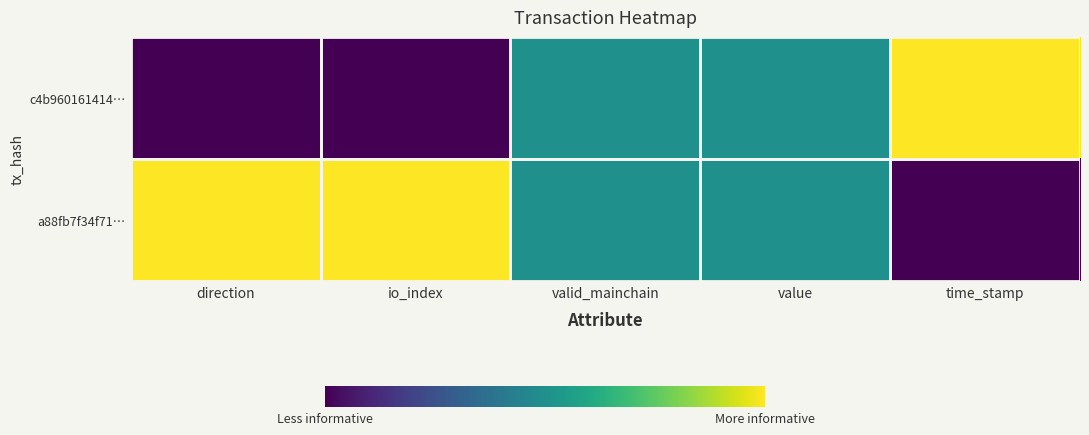

What is the spread (max minus min) of values at time_stamp?

1.0